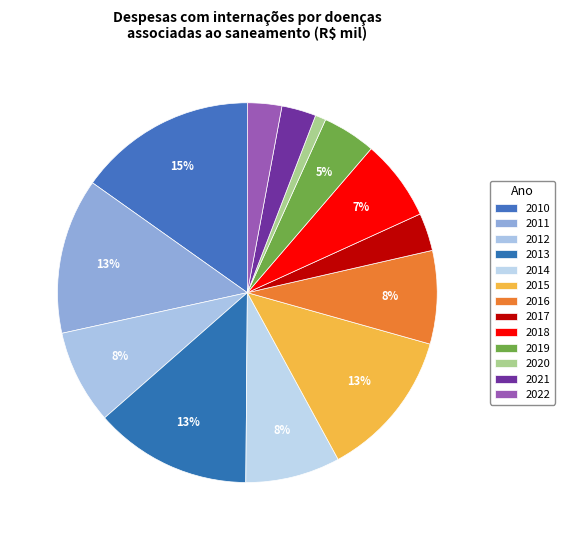

How many segments does this pie chart have?

13